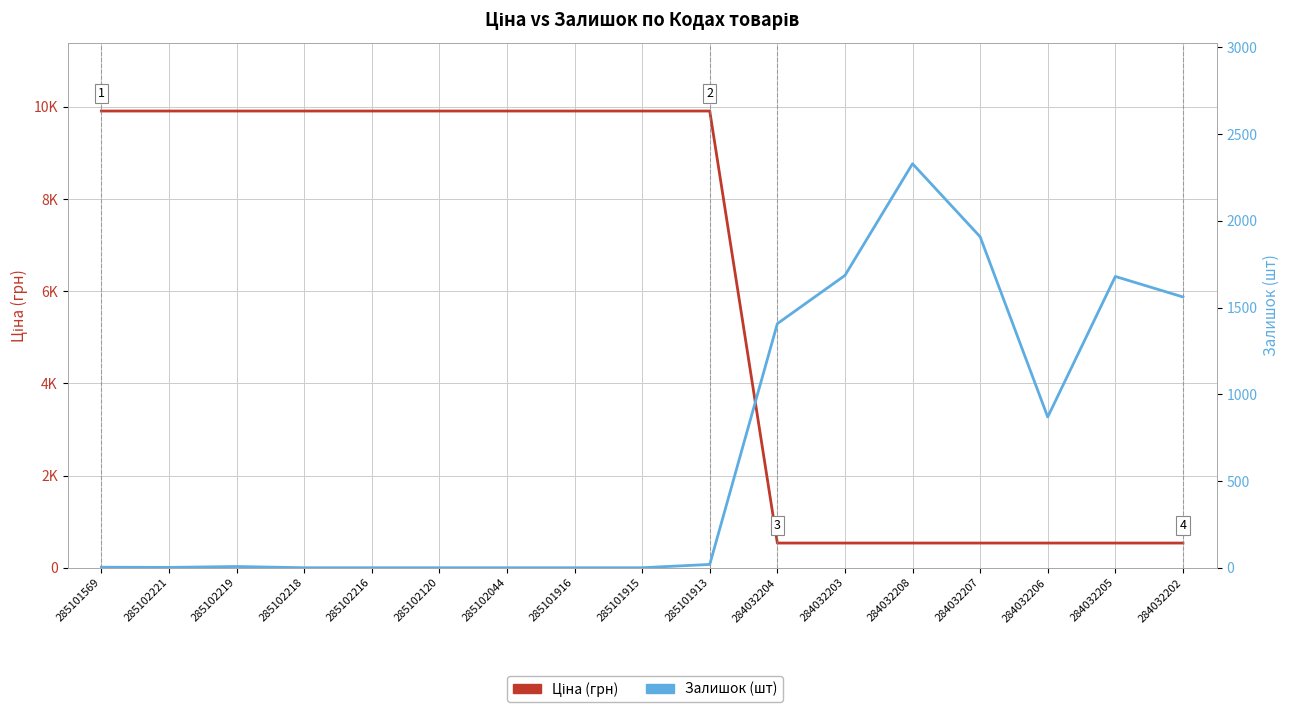

What is the spread (max minus min) of values at 284032204?

871.6